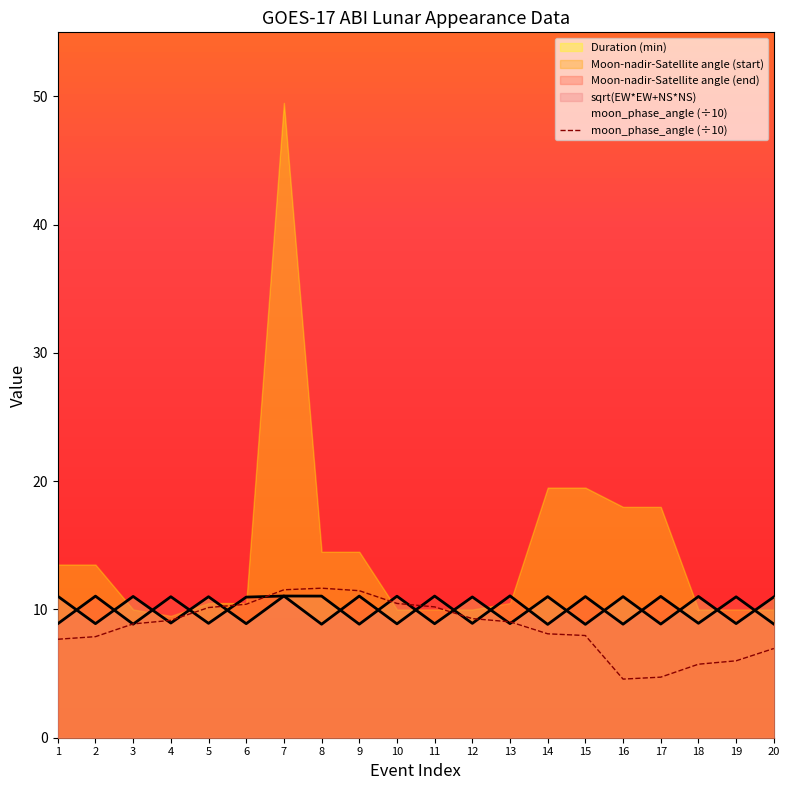

How many data points are less than 9?

10